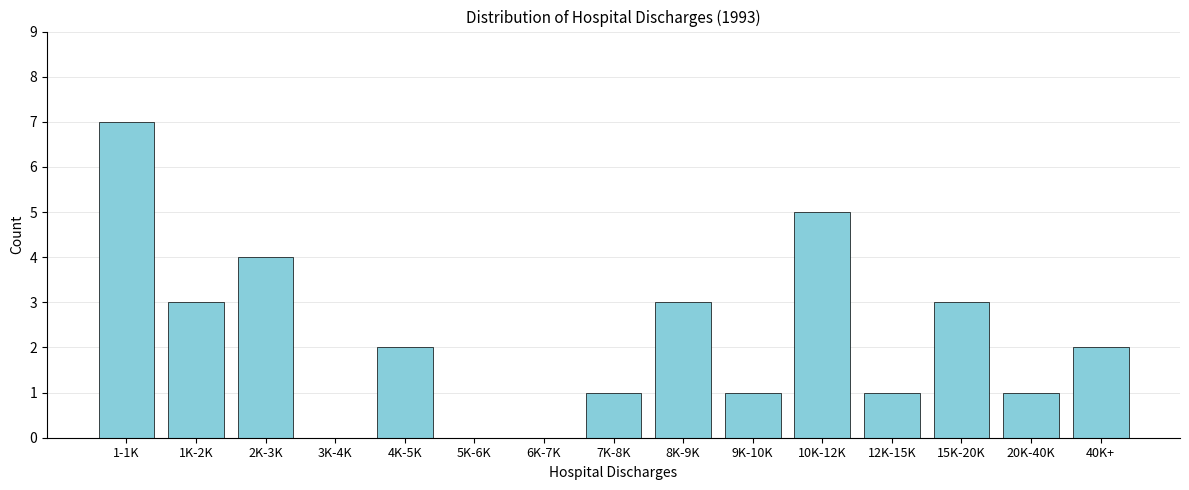

Reading left to right, list all the values displayed in this chart.

1-1K=7	1K-2K=3	2K-3K=4	3K-4K=0	4K-5K=2	5K-6K=0	6K-7K=0	7K-8K=1	8K-9K=3	9K-10K=1	10K-12K=5	12K-15K=1	15K-20K=3	20K-40K=1	40K+=2